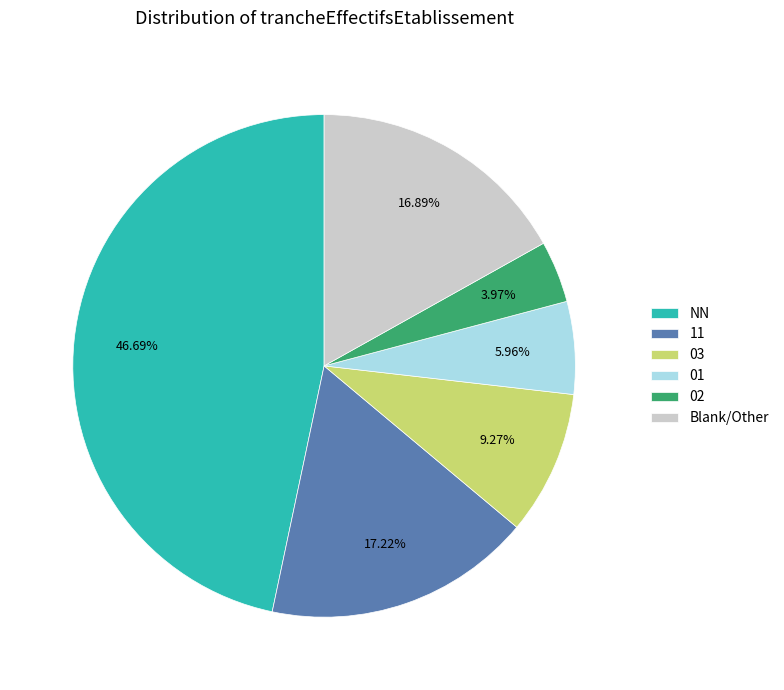

To the nearest percent, what is the difference between the 03 and 11 slice percentages?

8%